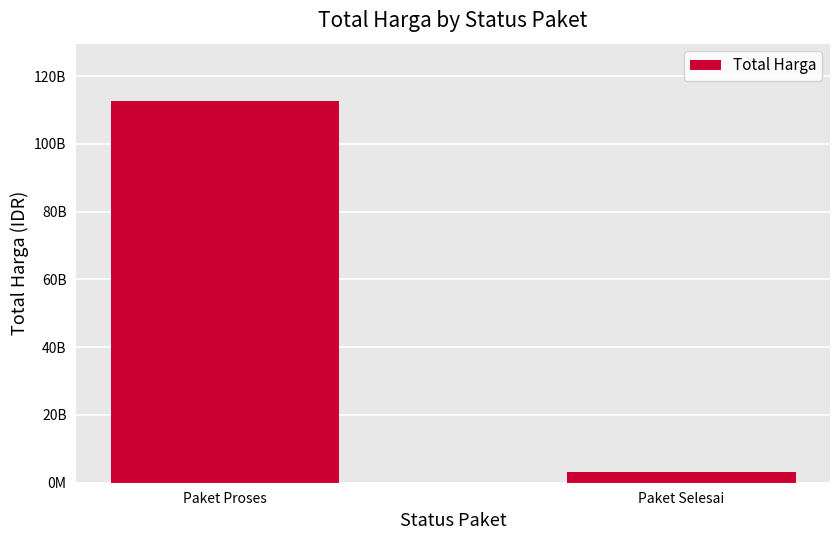

What is the greatest value displayed?

112672946772